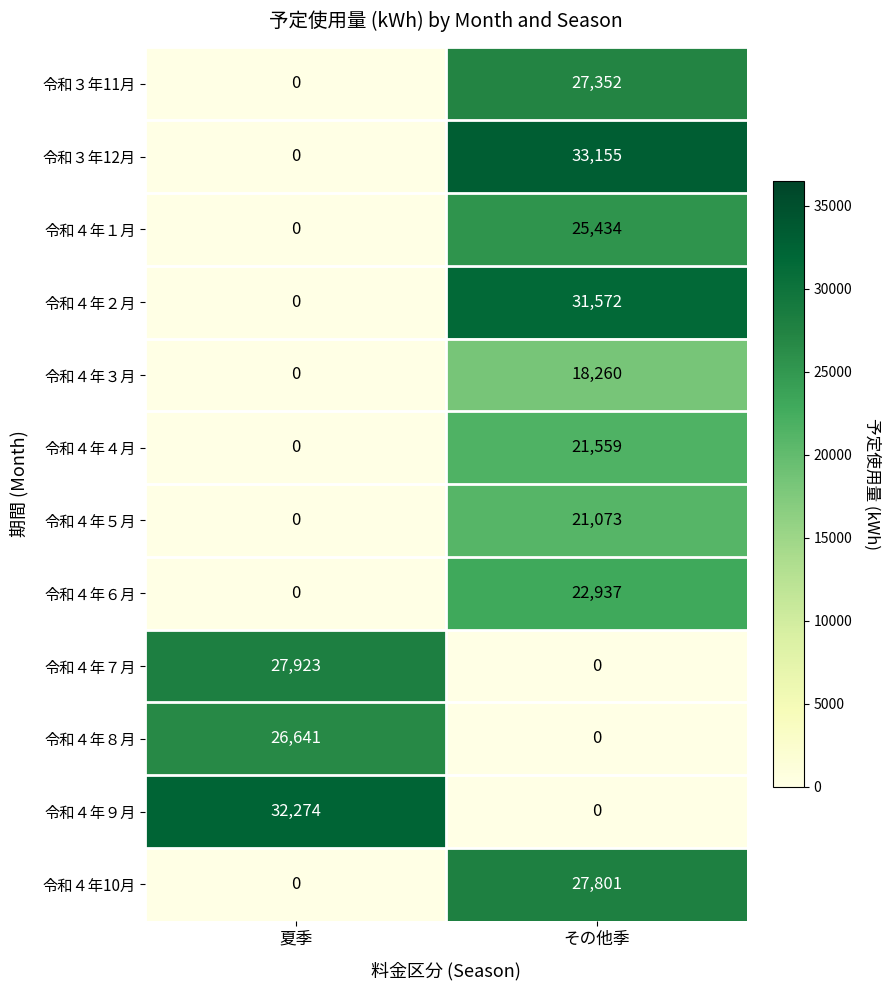

Rank the series by their maximum value, from lowest to highest.

令和４年３月, 令和４年５月, 令和４年４月, 令和４年６月, 令和４年１月, 令和４年８月, 令和３年11月, 令和４年10月, 令和４年７月, 令和４年２月, 令和４年９月, 令和３年12月